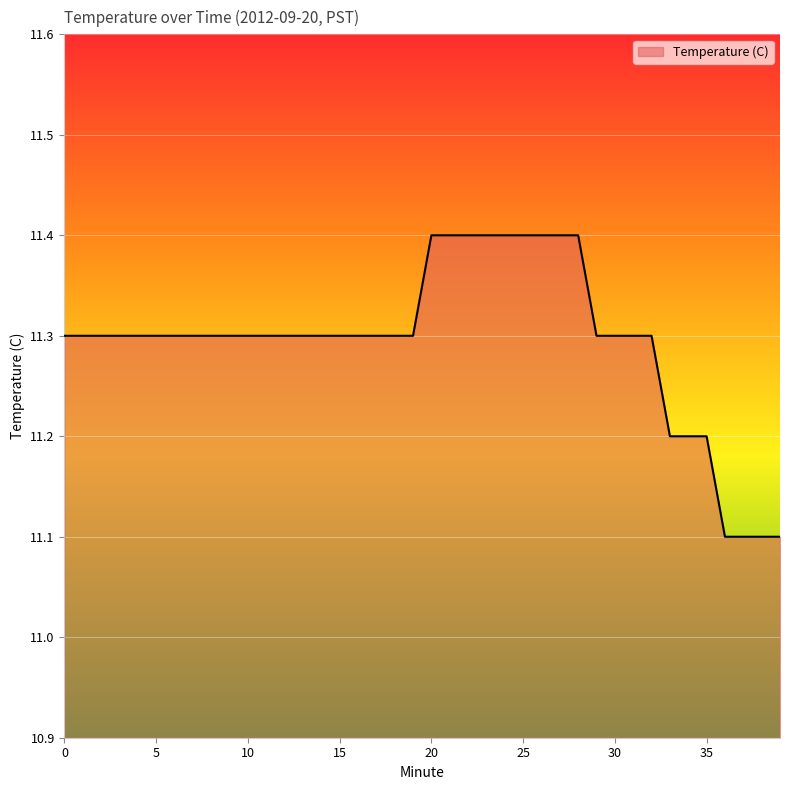

What is the minimum value shown in the chart?

11.1